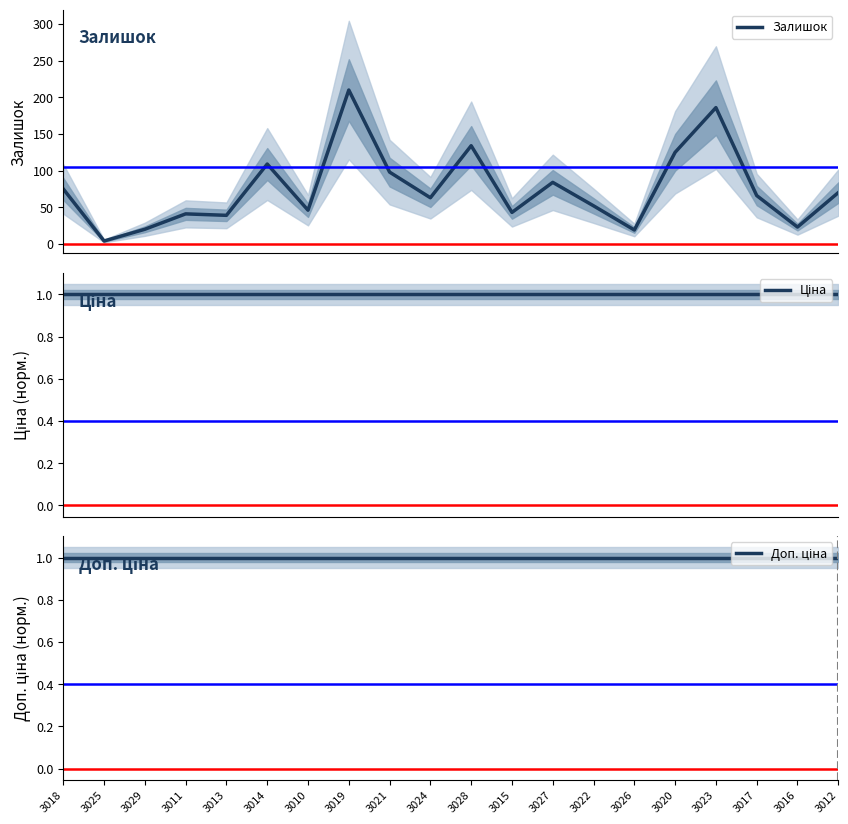

True or false: Залишок and Ціна intersect in this chart.

False